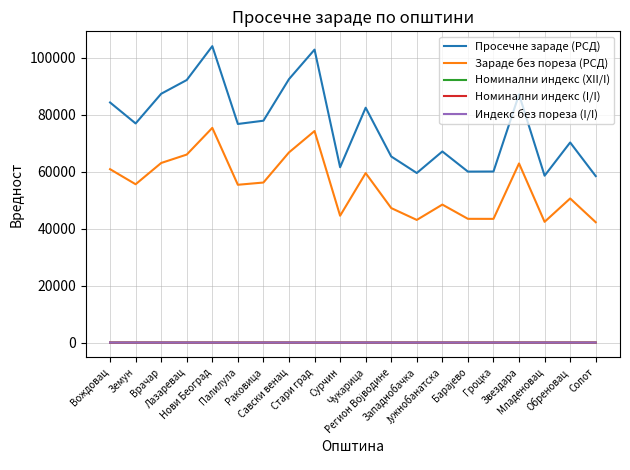

What is the greatest value displayed?

104093.0